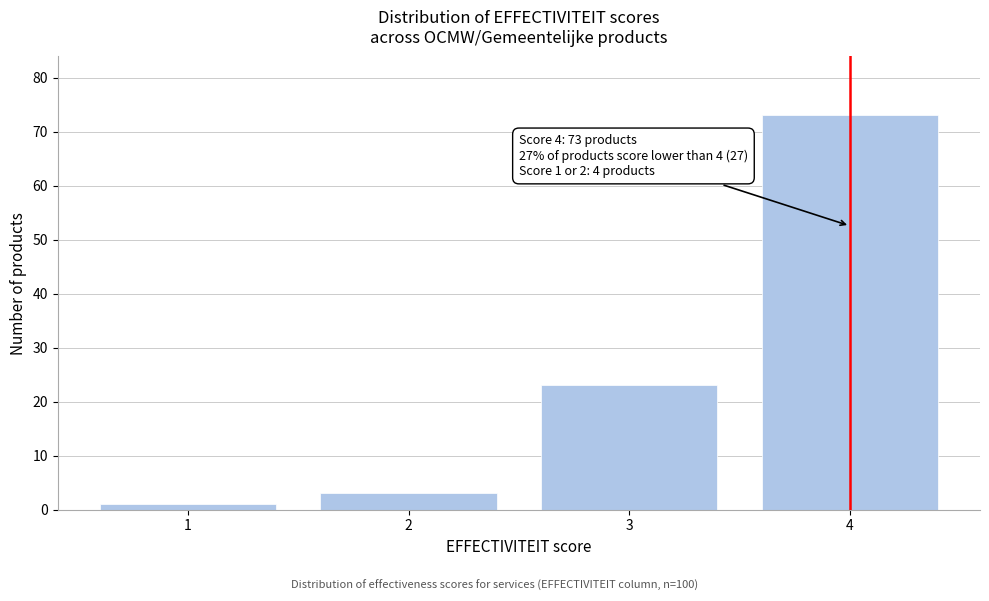

Reading right to left, what are all the values shown in this chart?

73	23	3	1